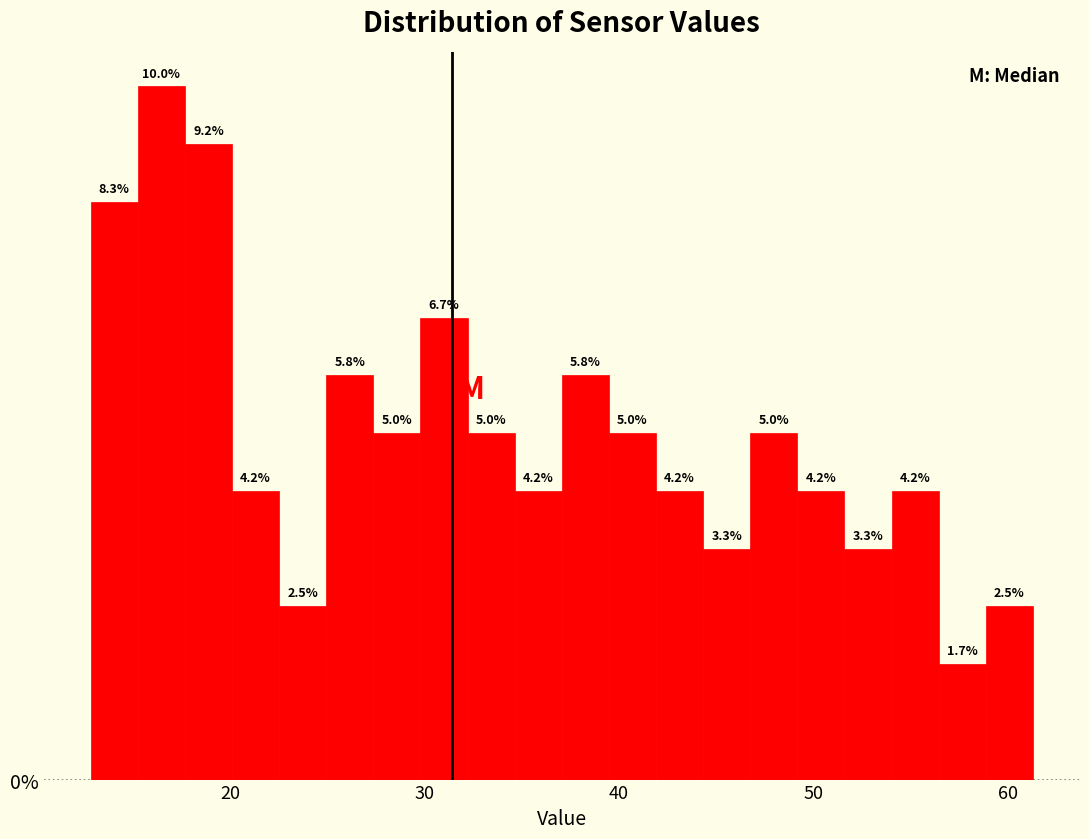

Around what value on the x-axis is the tallest bar? Give the approximate position of its centre, as read against the axis.

16